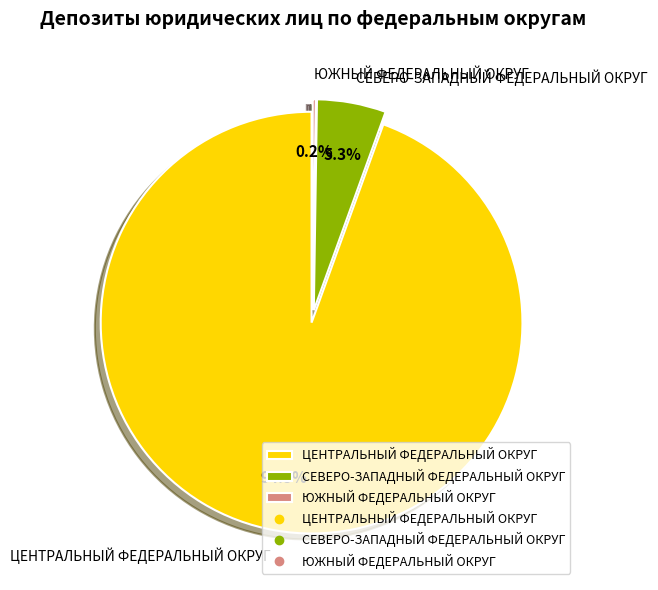

Which category has the biggest portion of the pie?

ЦЕНТРАЛЬНЫЙ ФЕДЕРАЛЬНЫЙ ОКРУГ